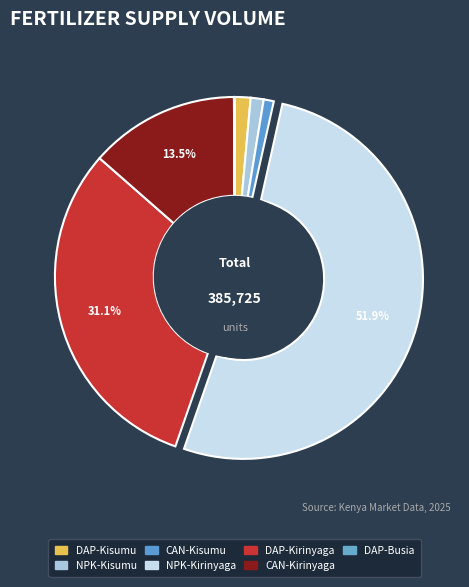

How many segments does this pie chart have?

7